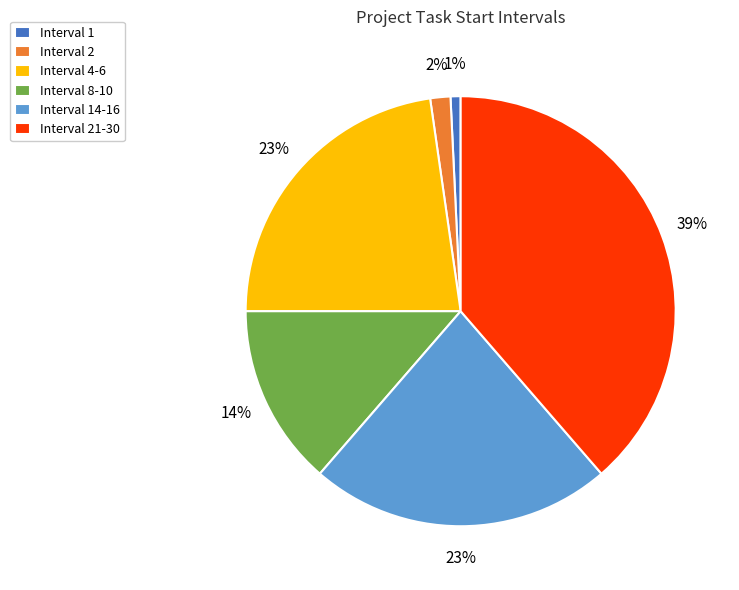

True or false: Interval 8-10 accounts for 14% of the total.

True